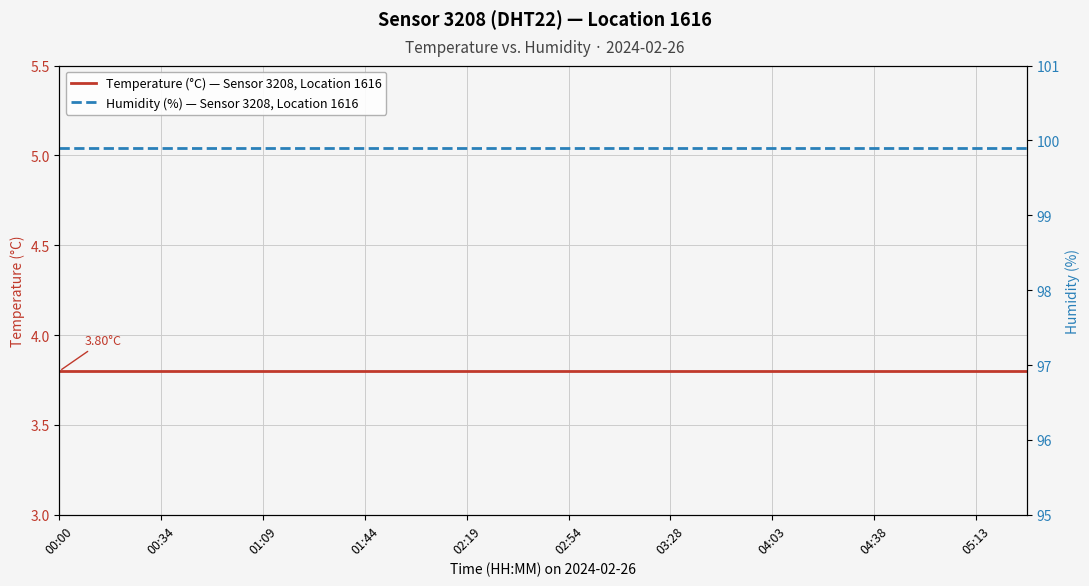

Which series has the largest total across all categories?

Humidity (%) — Sensor 3208, Location 1616